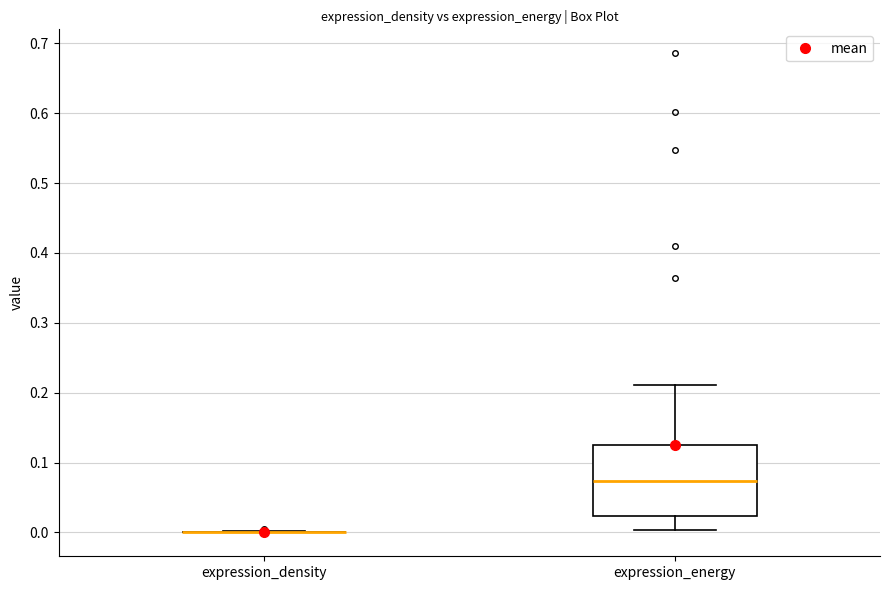

Where does the upper whisker of the box for expression_energy end on the y-axis? The values are not printed on the chart, so give them approximately, as read against the axis.

0.21